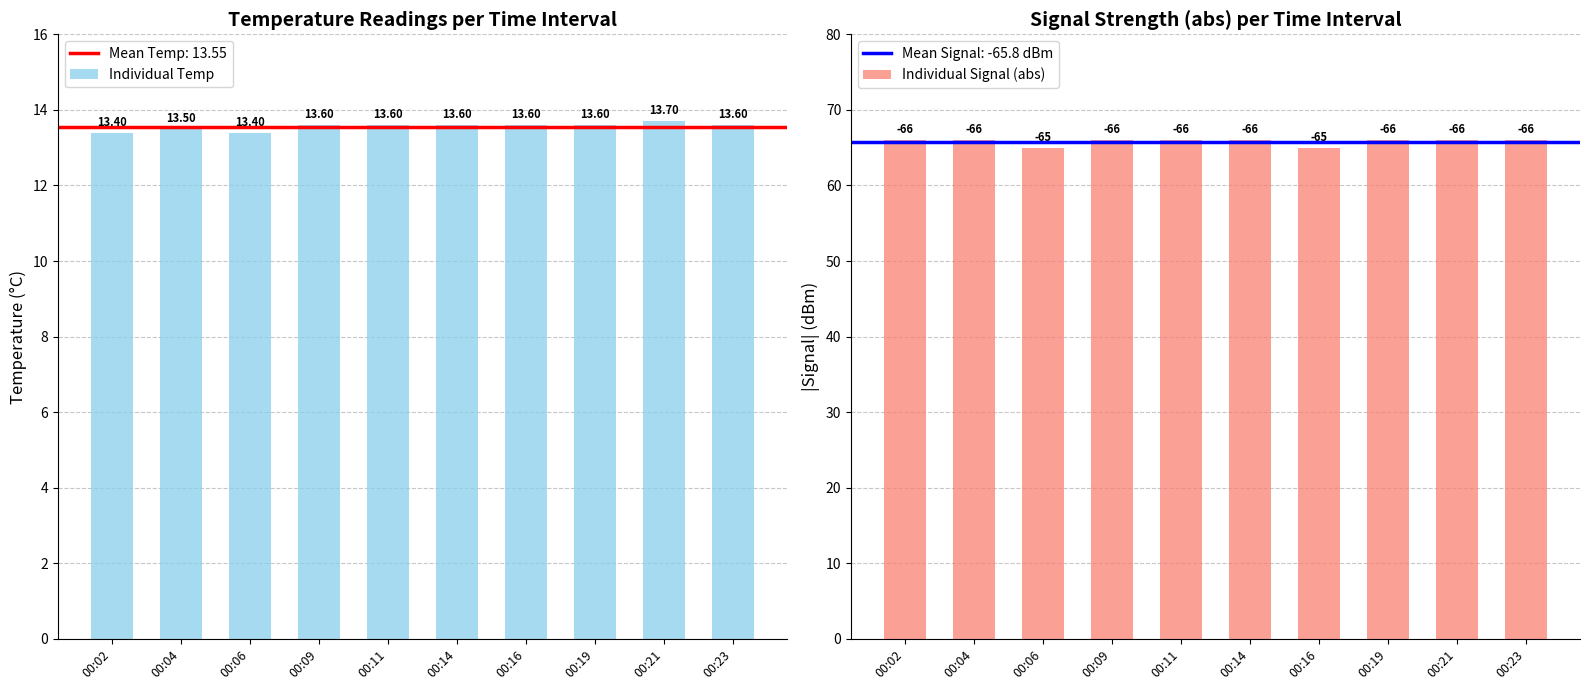

What is the maximum value for Individual Signal (abs)?

66.0